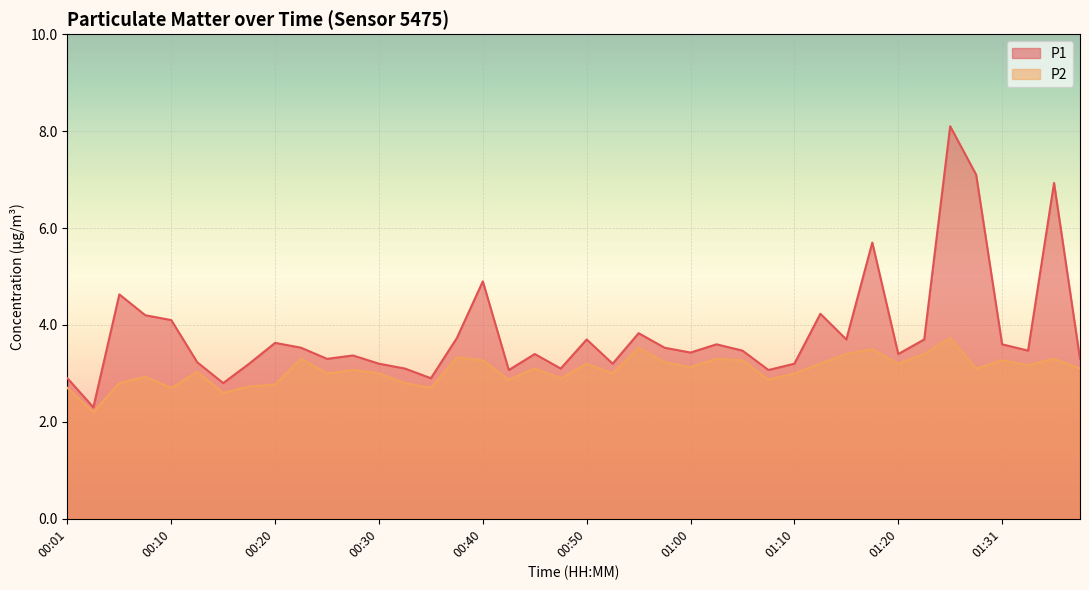

What is the difference between the second highest and minimum values in the P2 series?

1.3